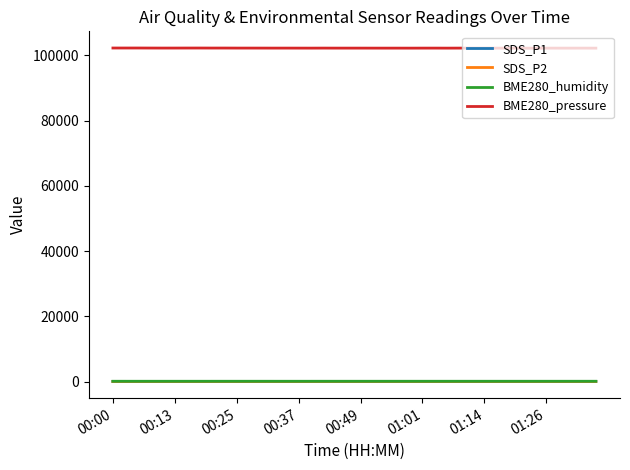

What is the minimum value for SDS_P1?

31.6